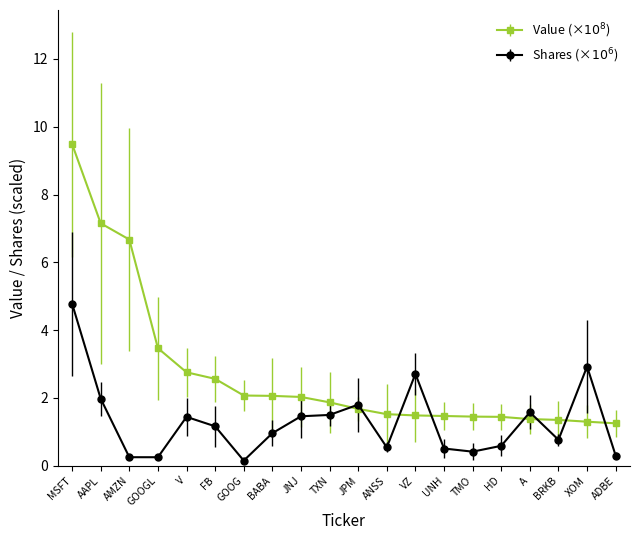

What is the spread (max minus min) of values at VZ?

1.2